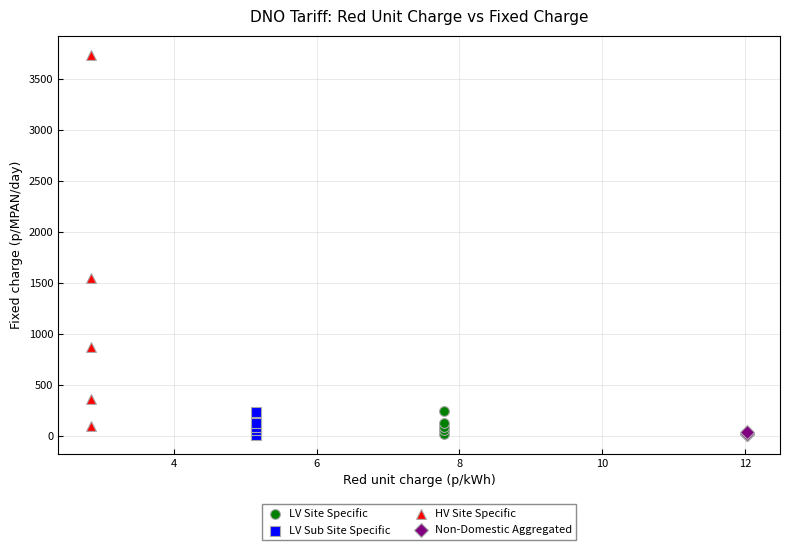

Which series reaches the maximum Y coordinate?

HV Site Specific